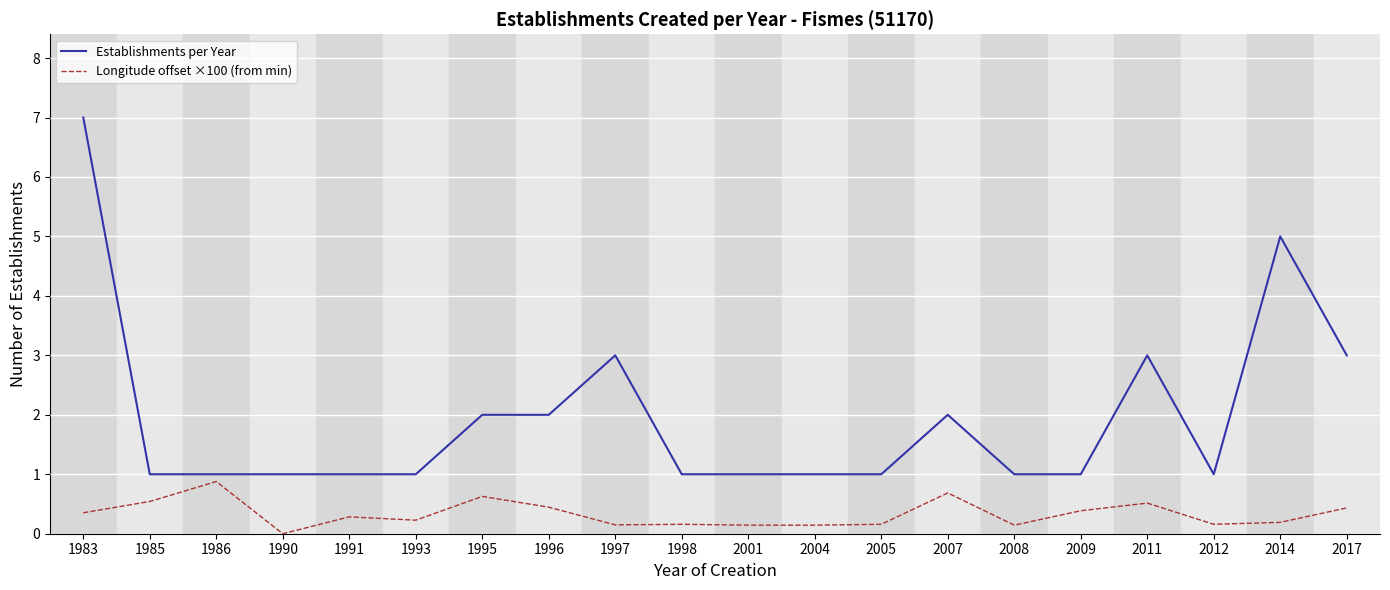

How many positive values does the Longitude offset ×100 (from min) series have?

19